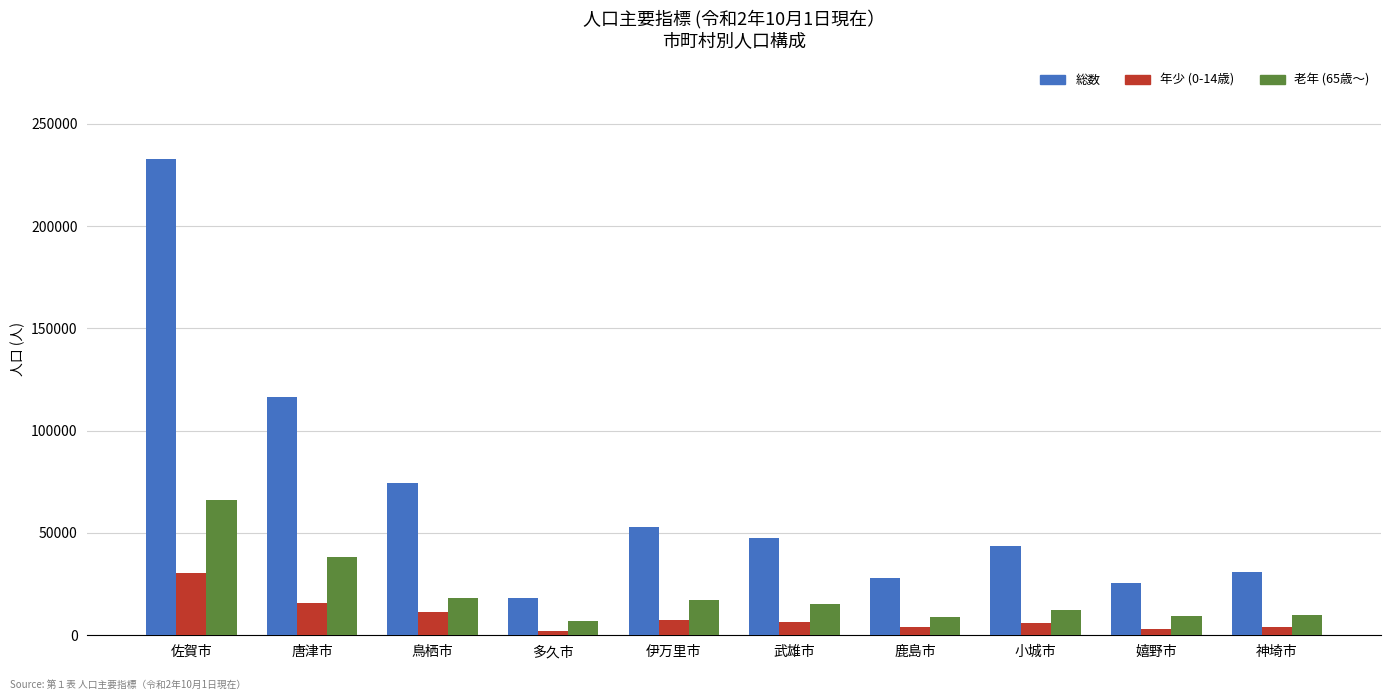

At 鳥栖市, list the series in order from smallest to largest.

年少 (0-14歳), 老年 (65歳～), 総数